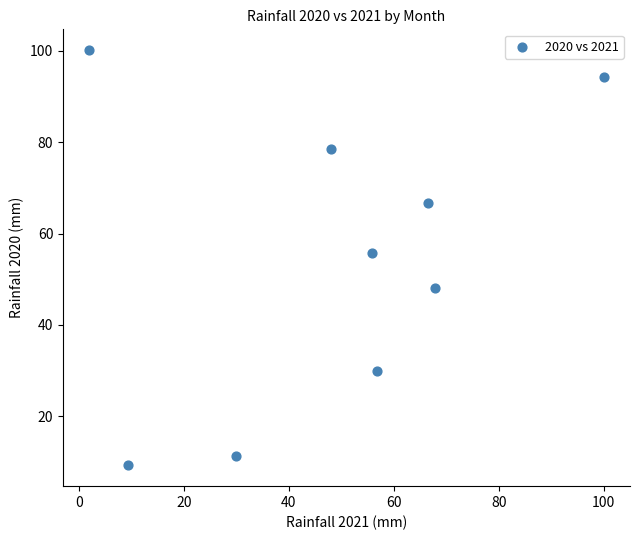

What is the average Y value?

54.9